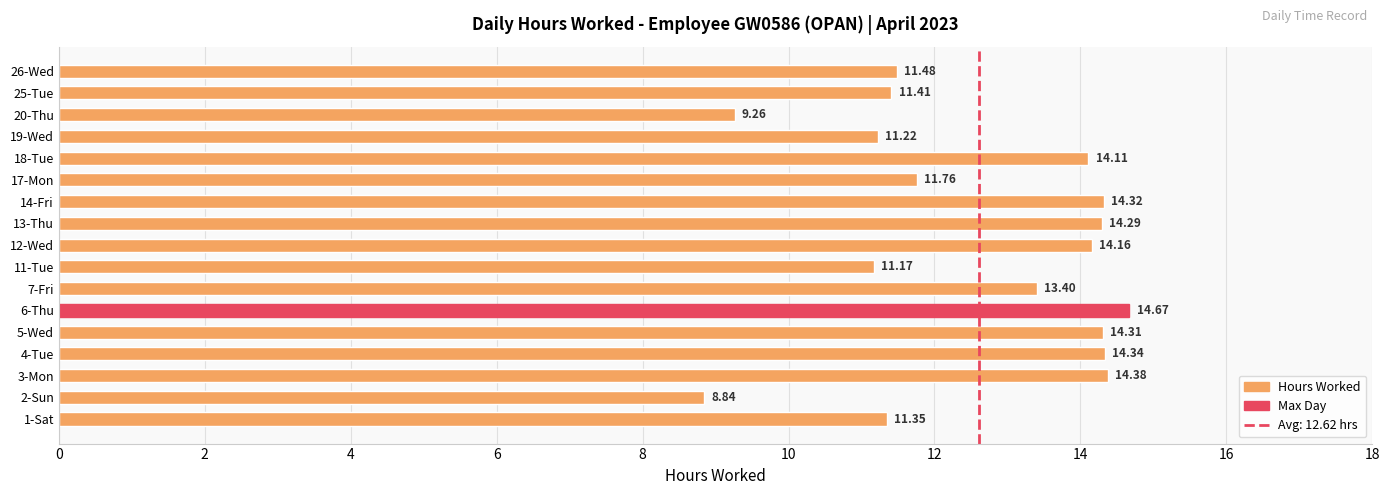

List the labels in order of value, smallest first.

2-Sun, 20-Thu, 11-Tue, 19-Wed, 1-Sat, 25-Tue, 26-Wed, 17-Mon, 7-Fri, 18-Tue, 12-Wed, 13-Thu, 5-Wed, 14-Fri, 4-Tue, 3-Mon, 6-Thu